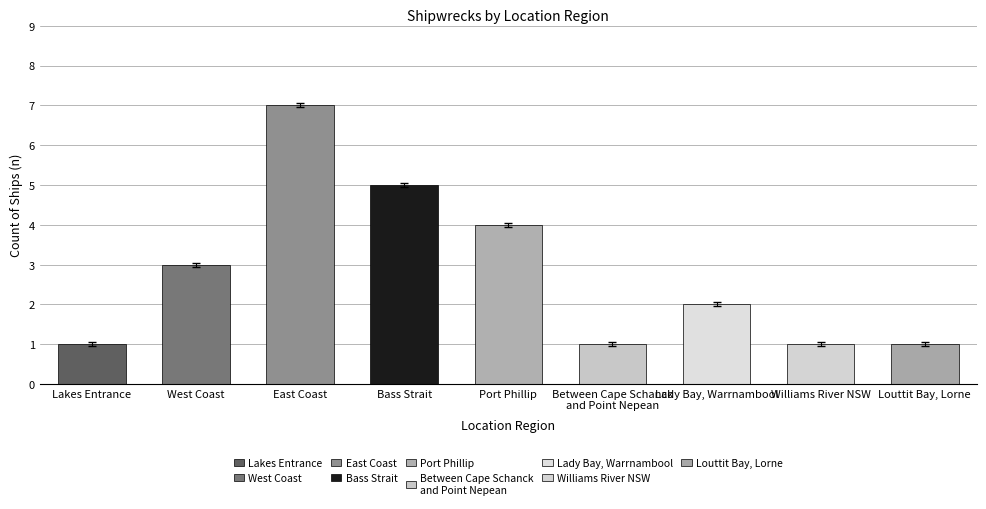

What is the ratio of the value at East Coast to the value at Lakes Entrance?

7.0